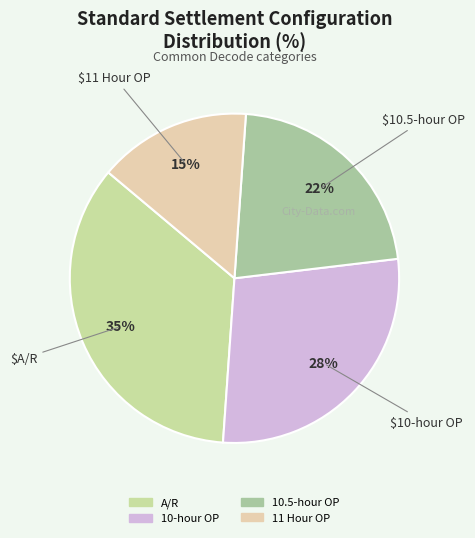

What is the total percentage of 10-hour OP and 10.5-hour OP?

50.0%